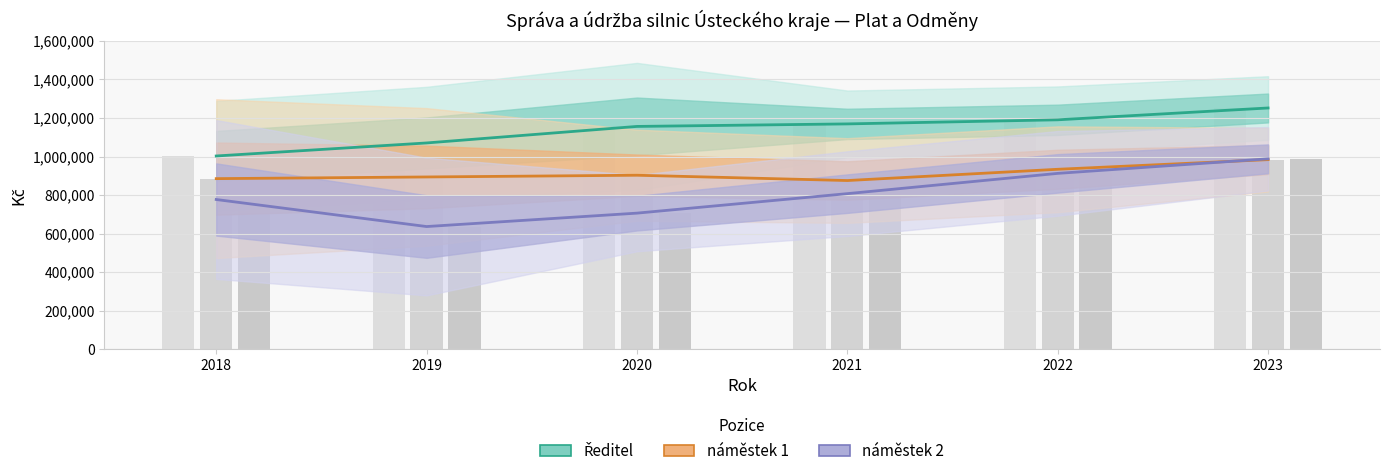

How many values in the Ředitel series exceed 1169328?

2